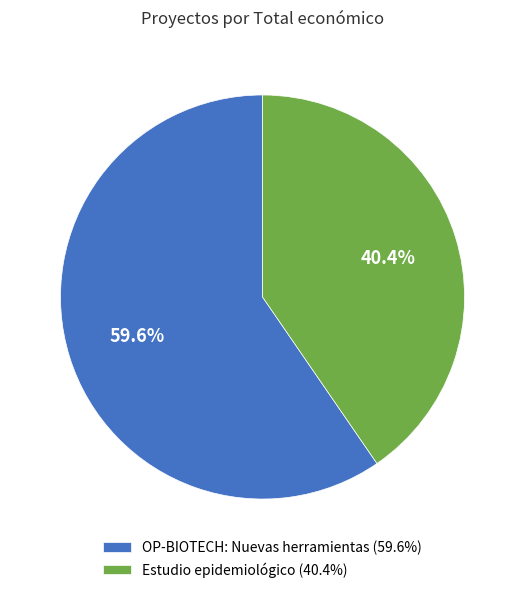

Count the number of slices in the pie.

2